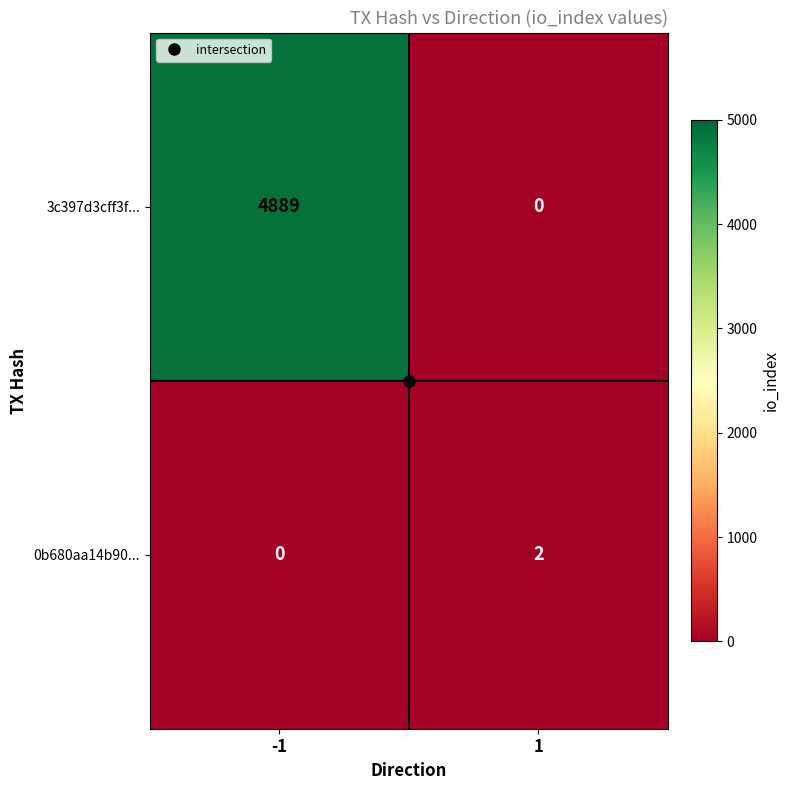

What is the greatest value displayed?

4889